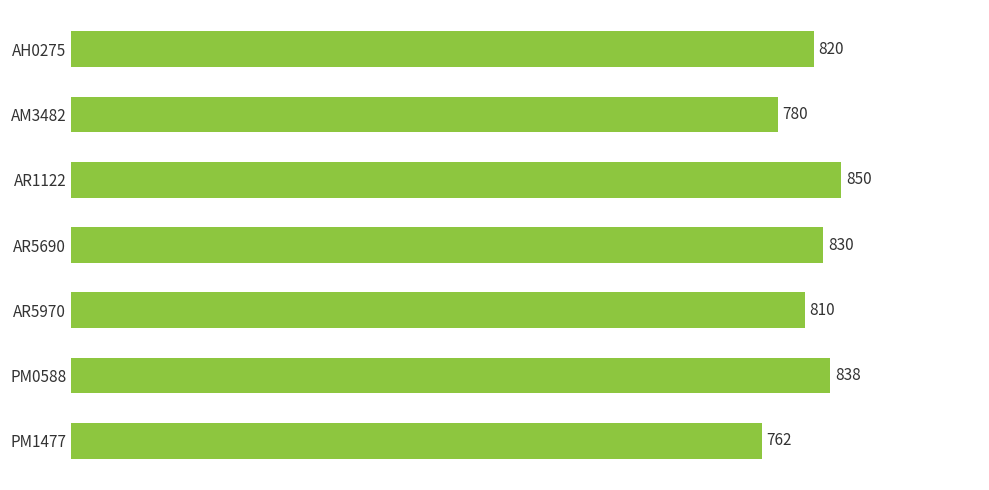

What is the minimum value shown in the chart?

762